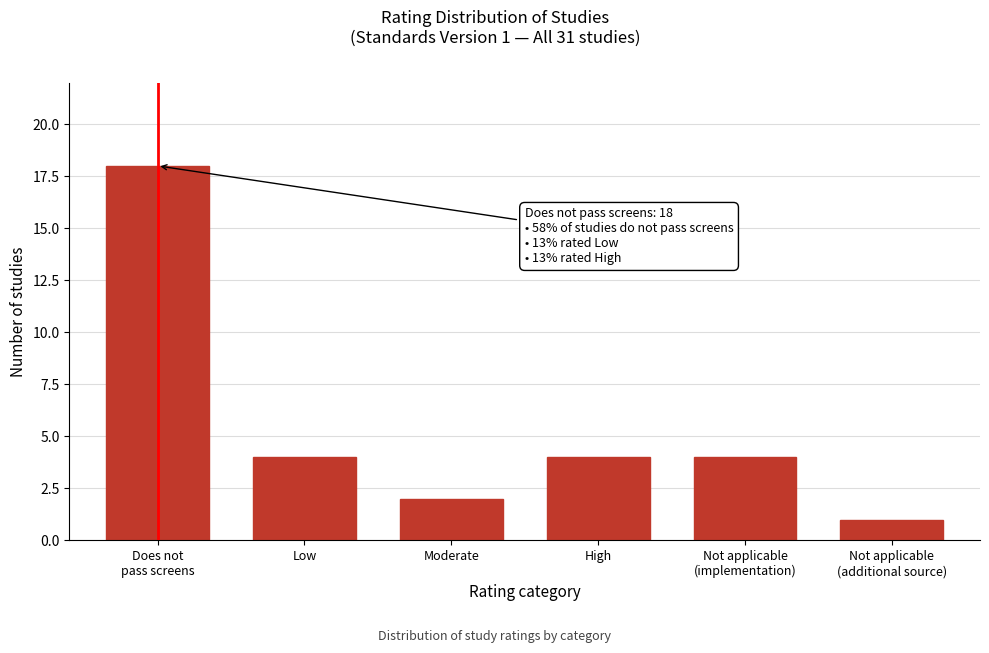

Reading right to left, transcribe all the data shown in this chart.

1	4	4	2	4	18